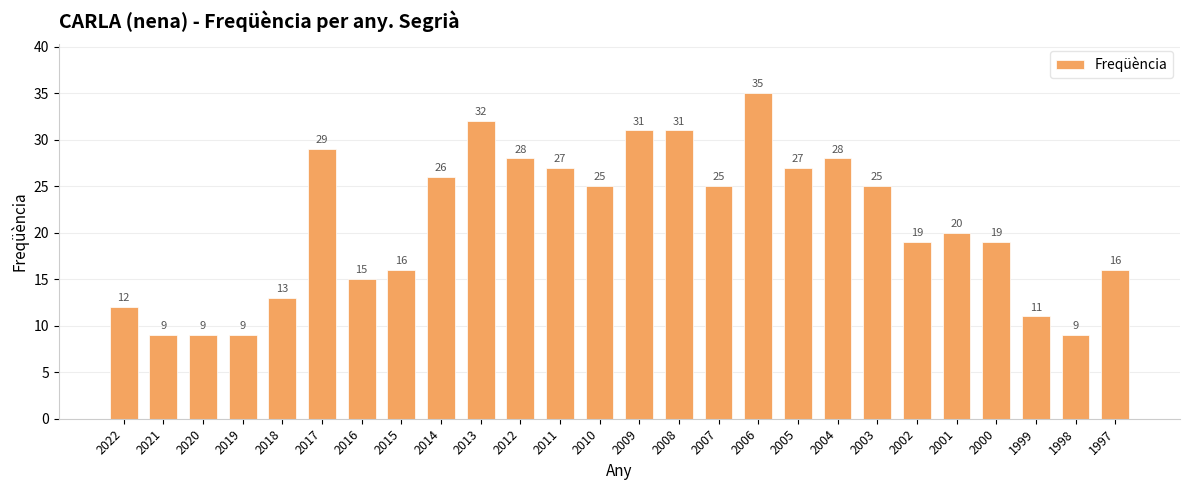

The chart shows a value of 15 at 2016. True or false?

True